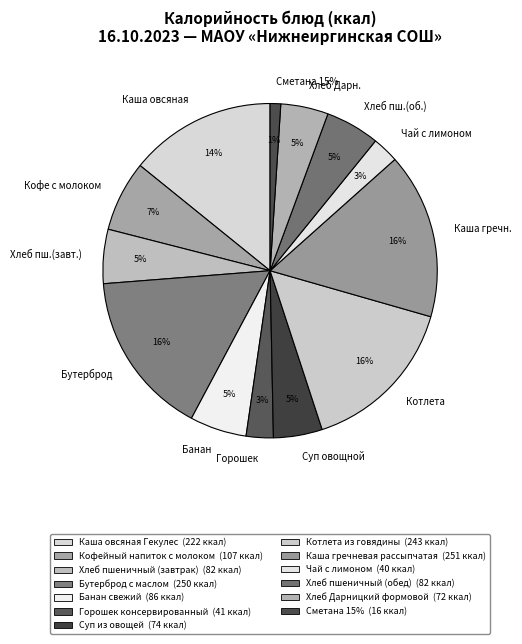

The Хлеб пшеничный (завтрак) slice represents 1% of the pie. True or false?

False